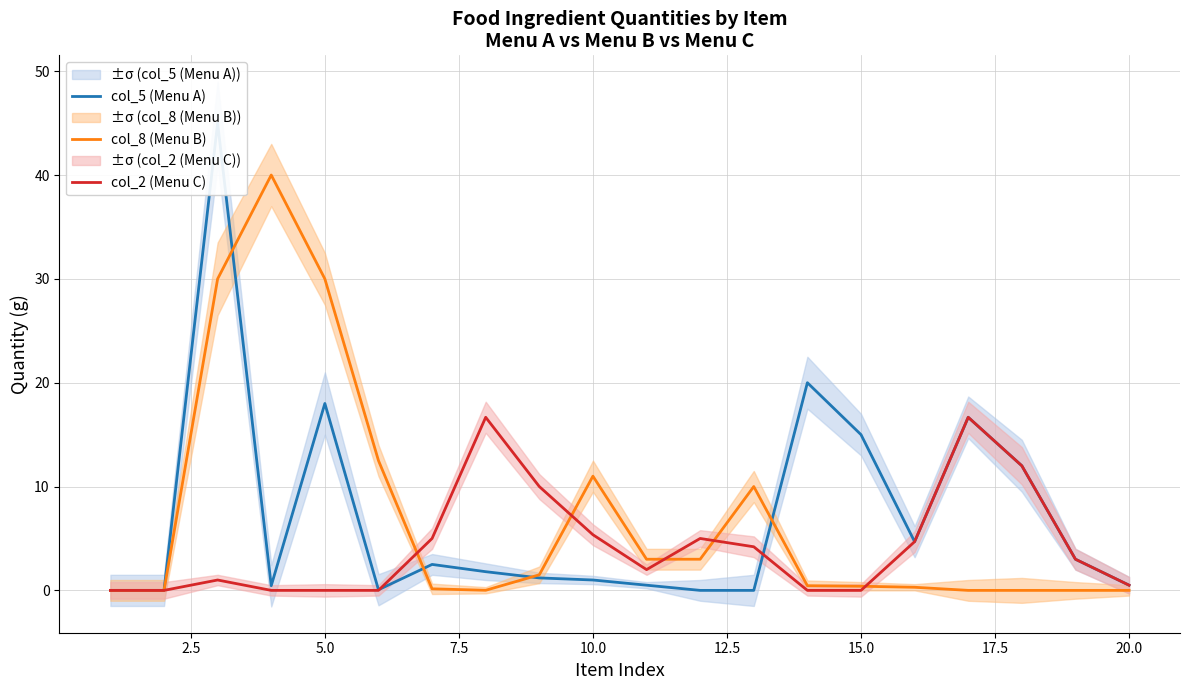

How many values in the col_2 (Menu C) series are below 3?

10